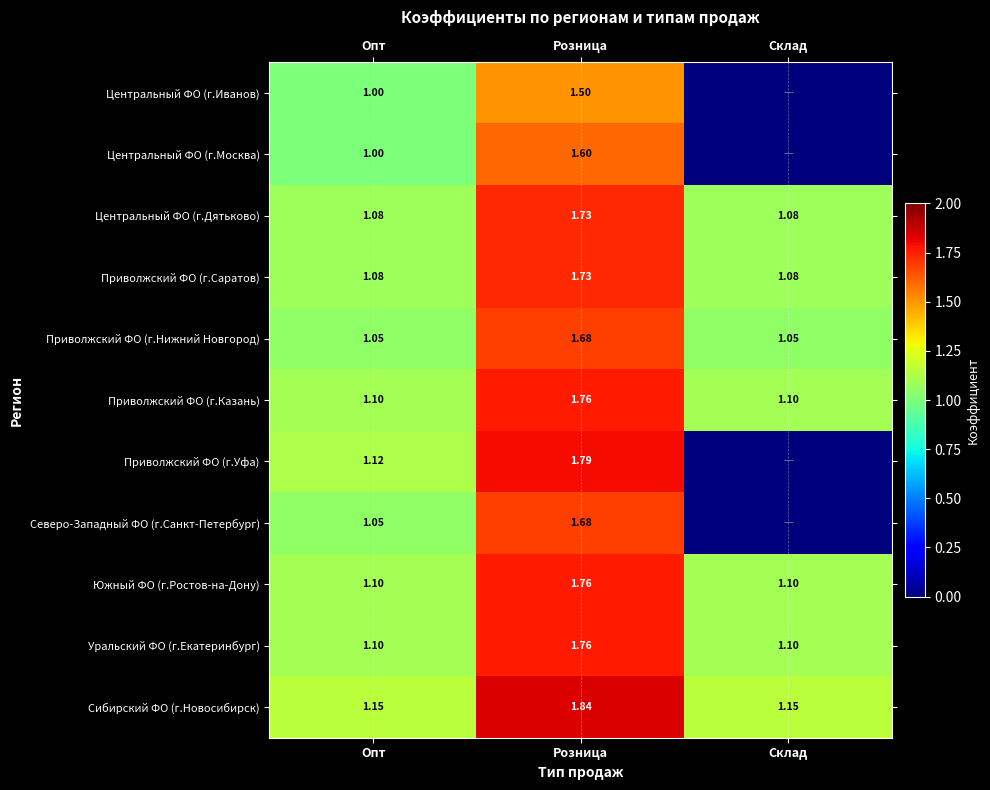

Count the Приволжский ФО (г.Казань) values in the range 1 to 2.

3